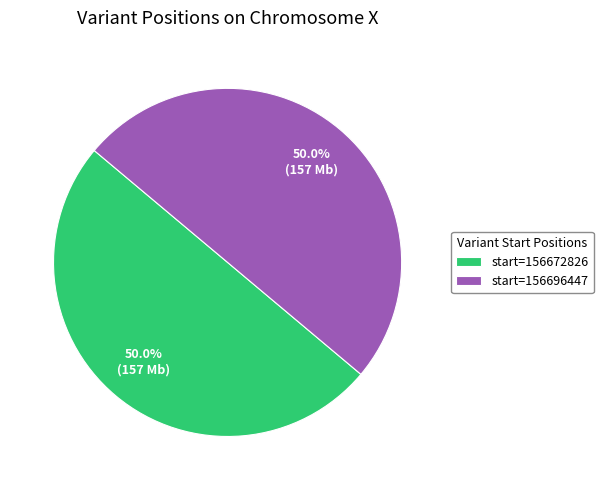

What is the ratio of the value at start=156696447 to the value at start=156672826?

1.0